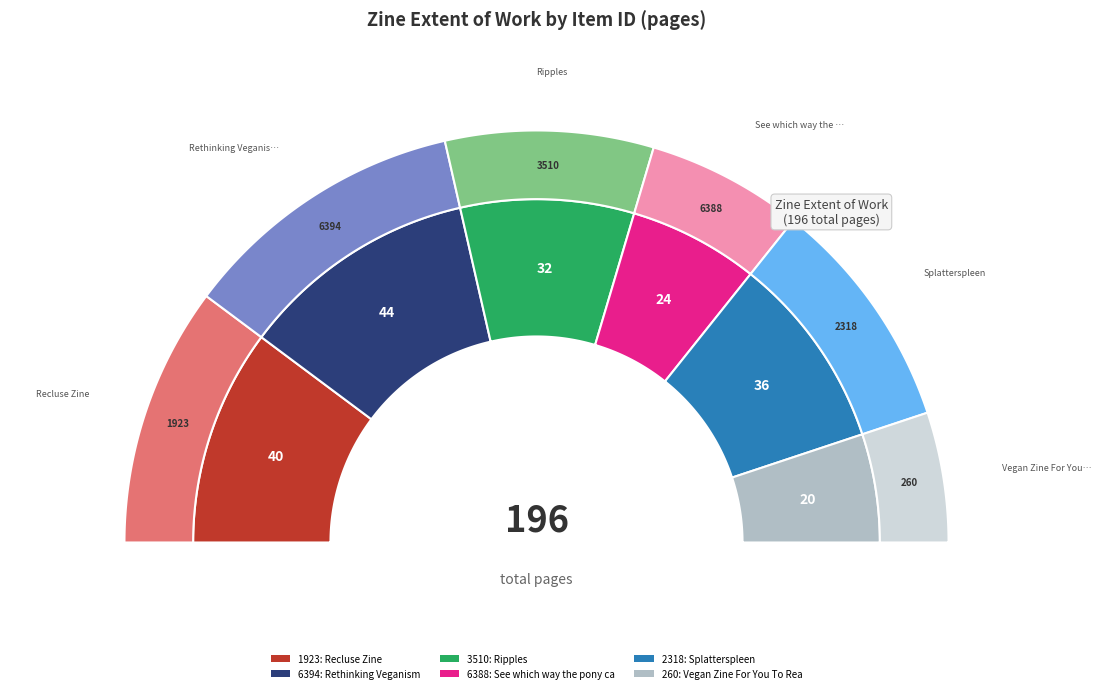

What is the smallest slice in the pie chart?

260